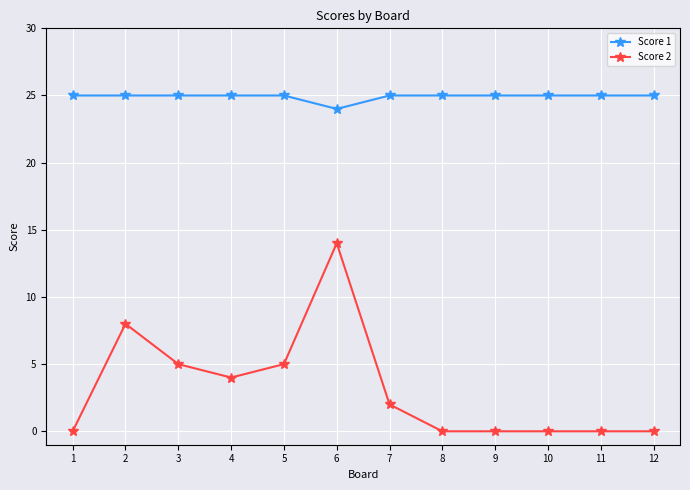

Reading left to right, list all the values displayed in this chart.

Score 1: 25	25	25	25	25	24	25	25	25	25	25	25
Score 2: 0	8	5	4	5	14	2	0	0	0	0	0